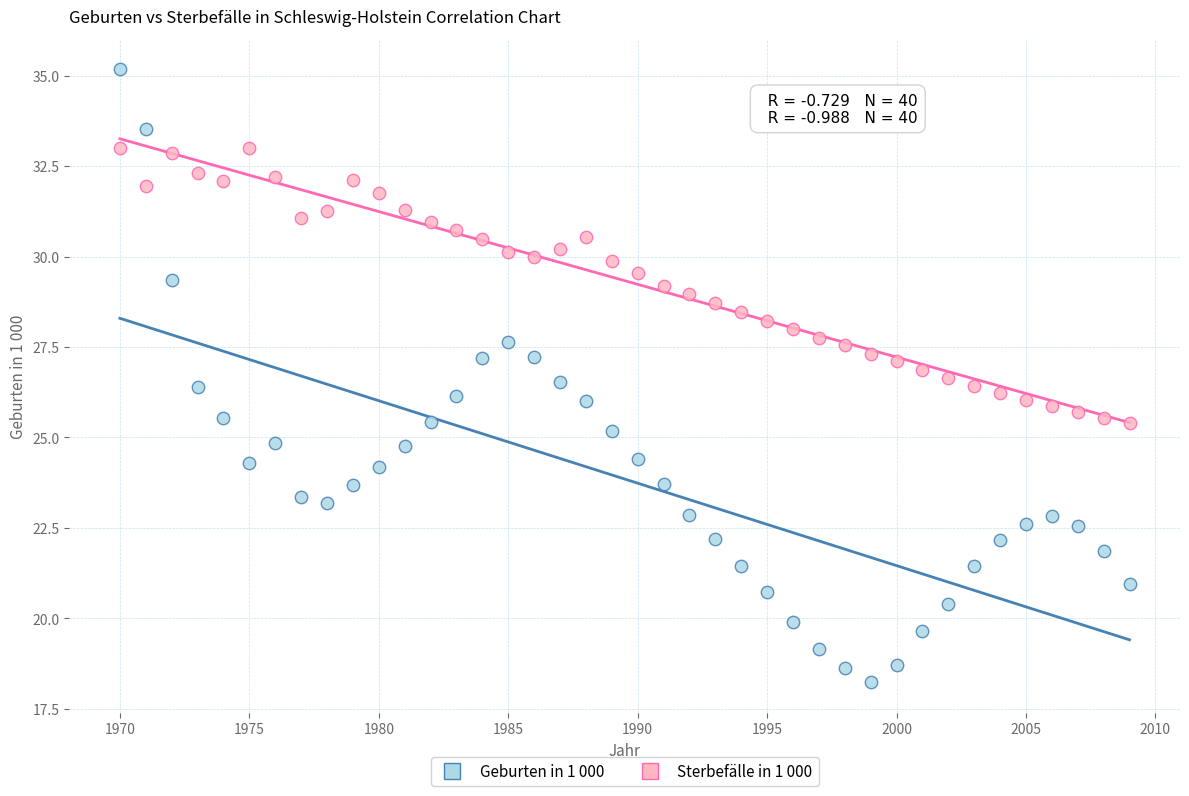

Across all data points, what is the range of X values (max minus min)?

39.0